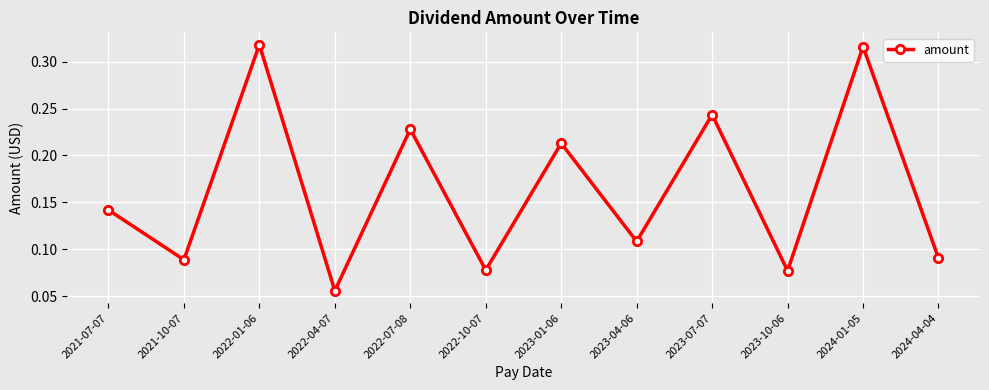

What position from the right is 2024-04-04?

1